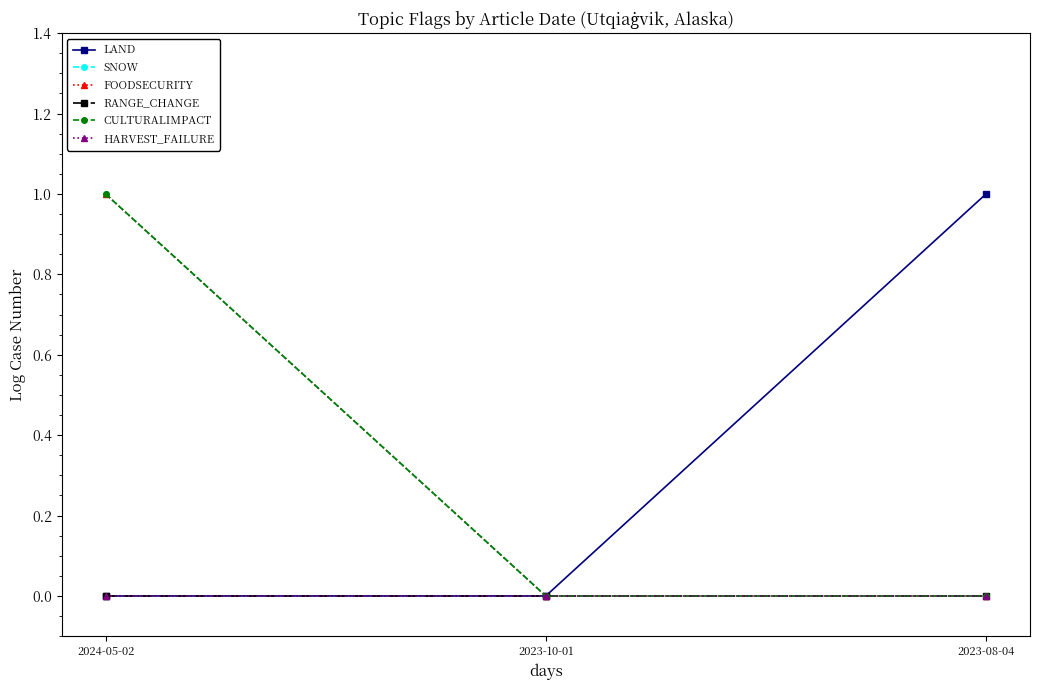

Is it true that SNOW equals 1 at 2023-10-01?

False